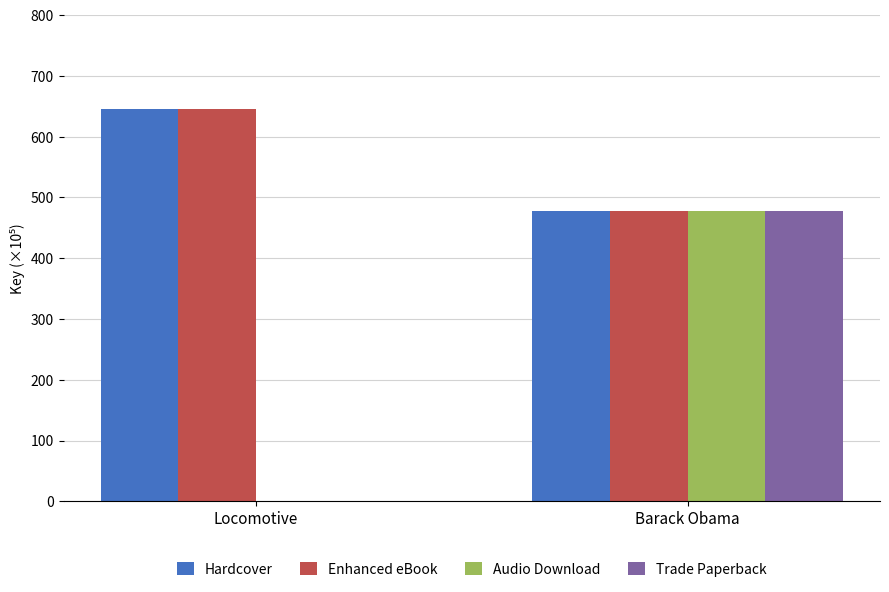

True or false: Hardcover has a value of 137.0 at Barack Obama.

False